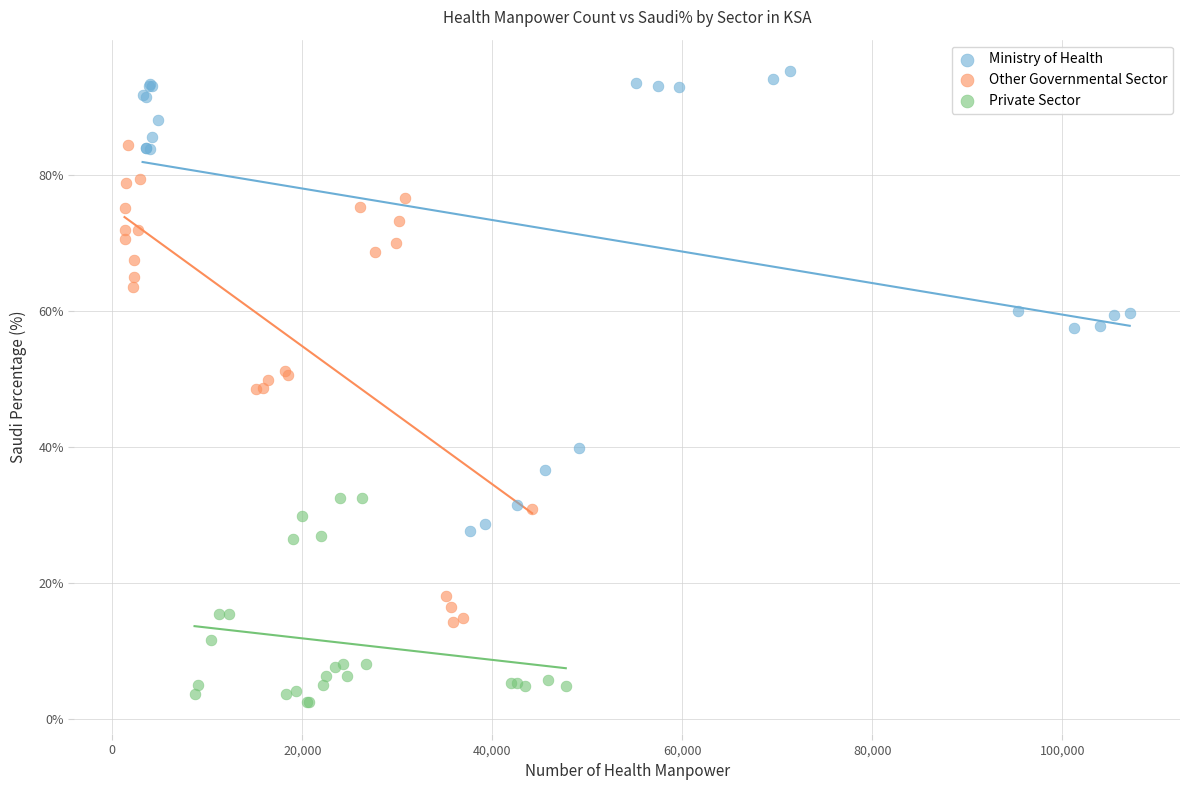

Which series contains the lowest Y value?

Private Sector